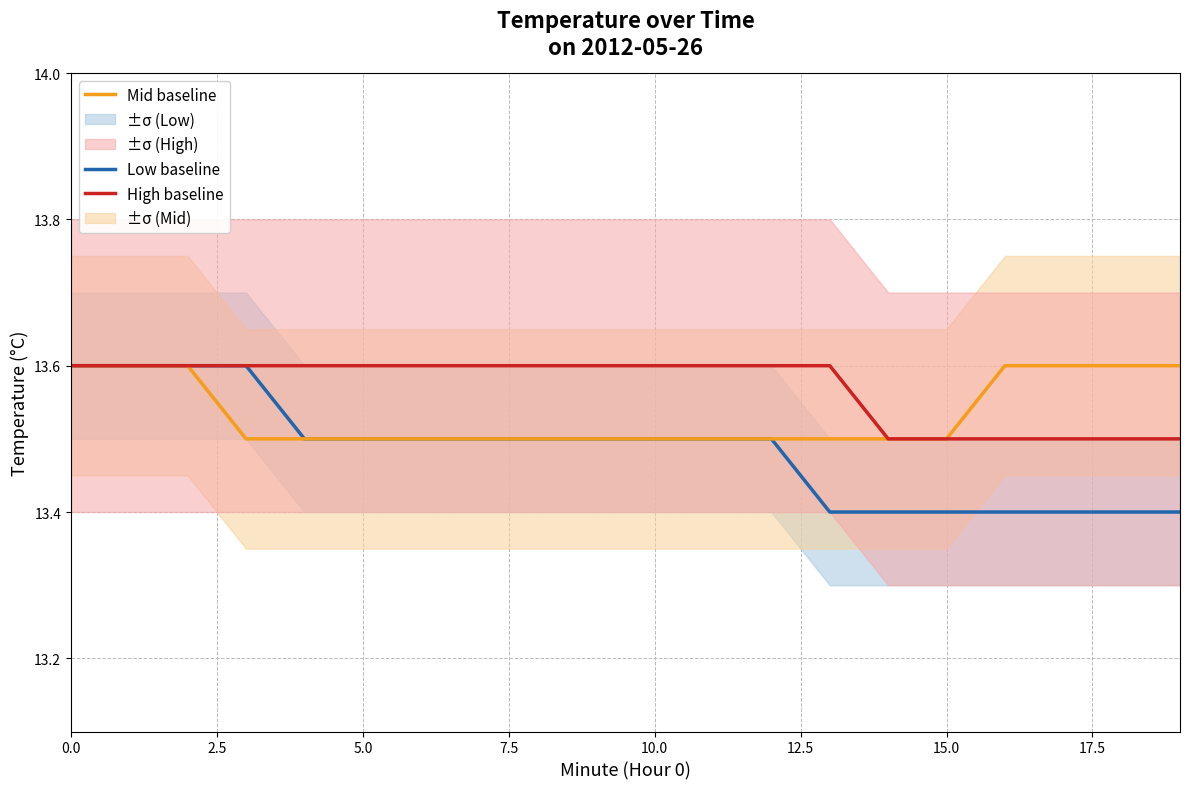

True or false: Mid baseline has more than 1 points higher than both neighbors.

False